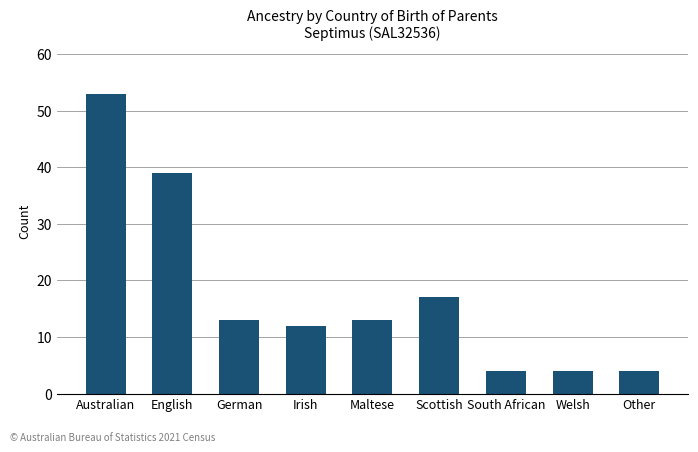

What is the ratio of the value at Other to the value at Maltese?

0.3